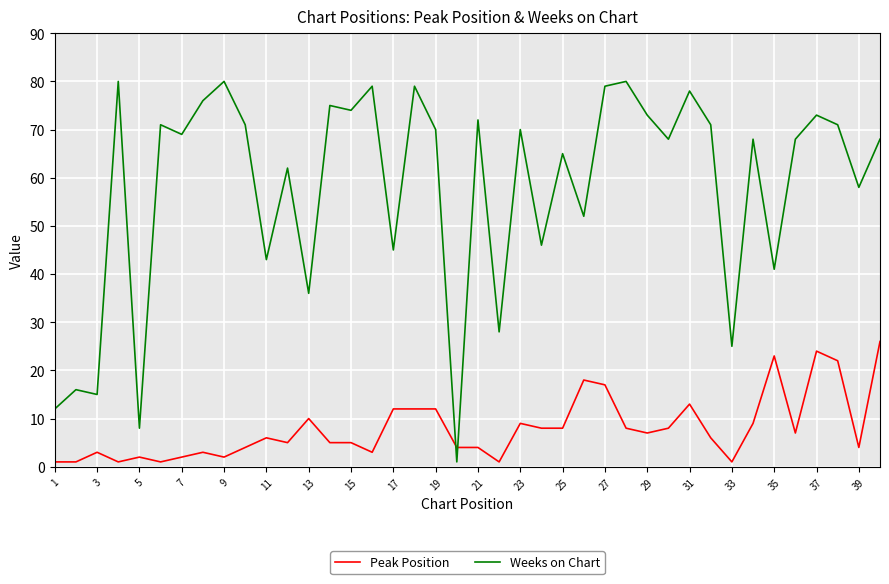

List the series in order of their peak value, highest first.

Weeks on Chart, Peak Position